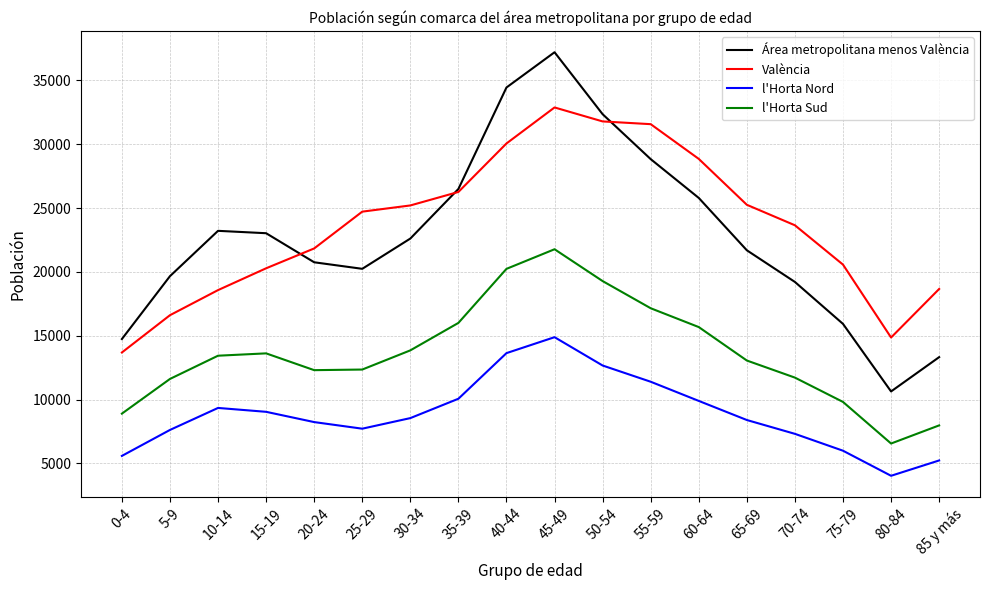

Is the value of Área metropolitana menos València at 50-54 greater than the value of l'Horta Nord at 50-54?

Yes